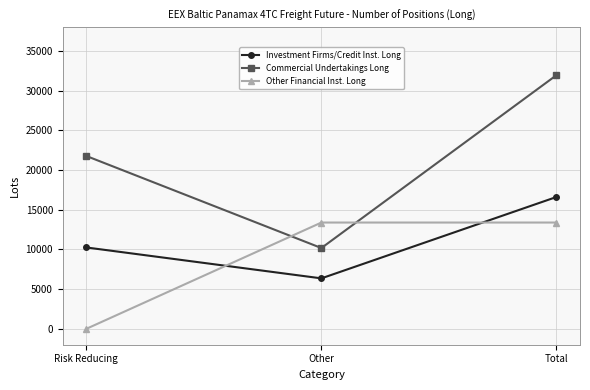

Is it true that Commercial Undertakings Long equals 5448.5 at Risk Reducing?

False